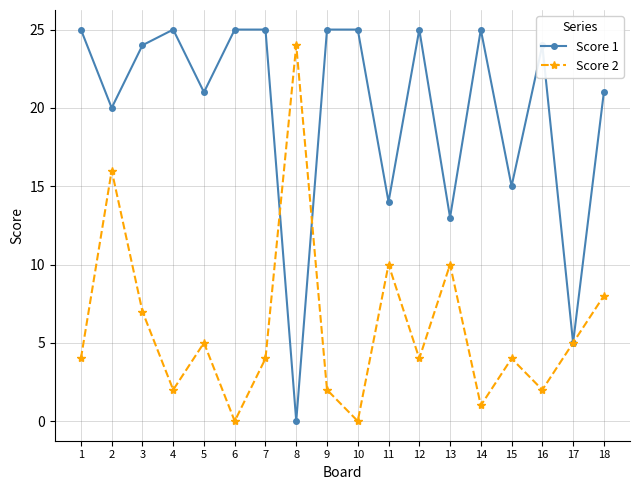

What are all the series names shown in the legend?

Score 1, Score 2